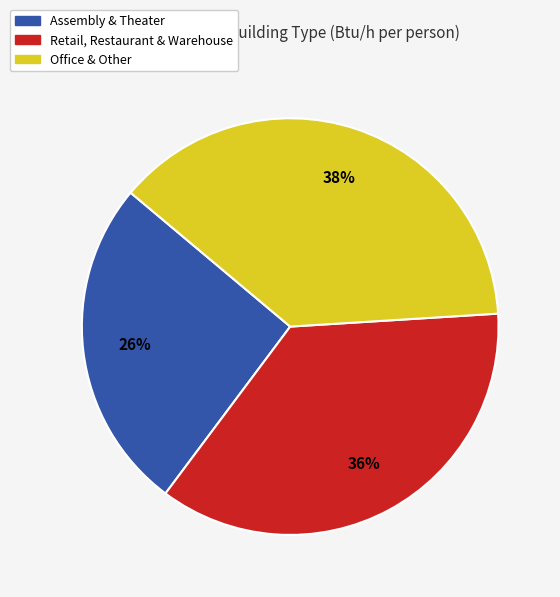

To the nearest percent, what is the average slice percentage?

33%